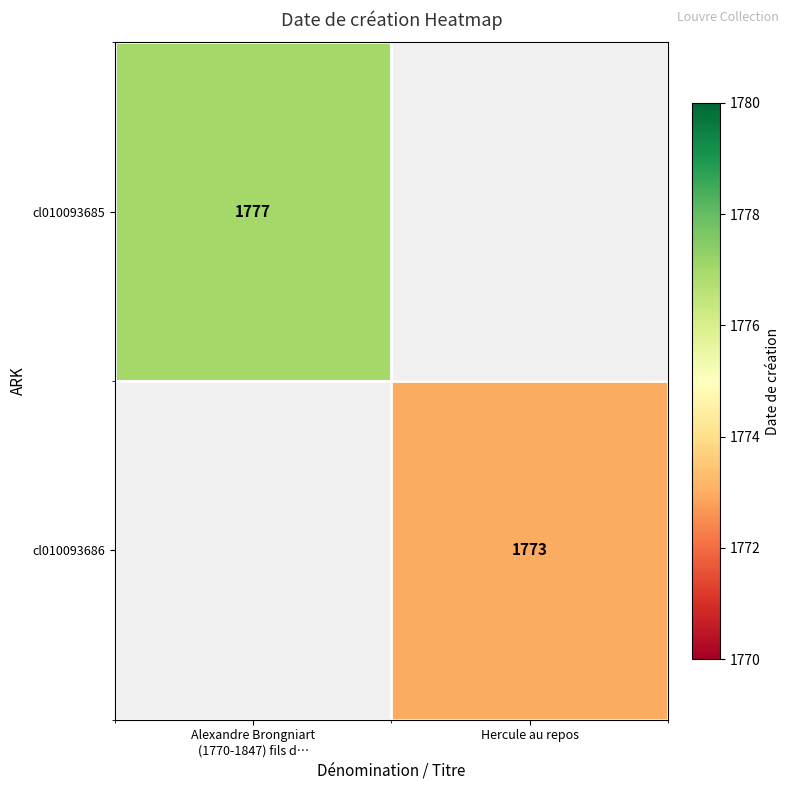

Is it true that cl010093686 equals 1773 at Hercule au repos?

True